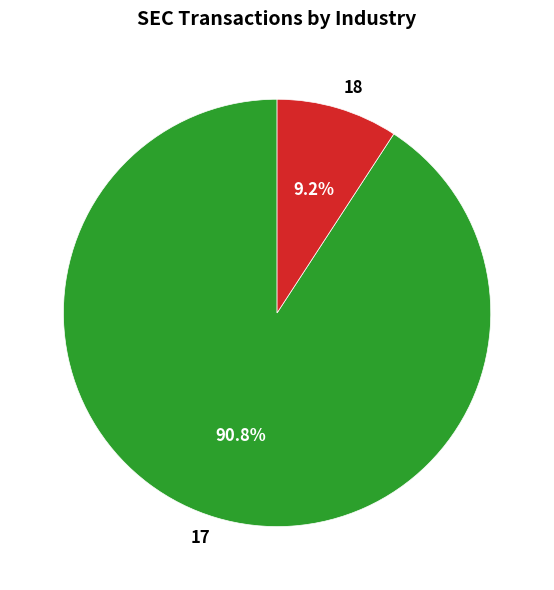

What percentage is the 17 slice, to the nearest percent?

91%